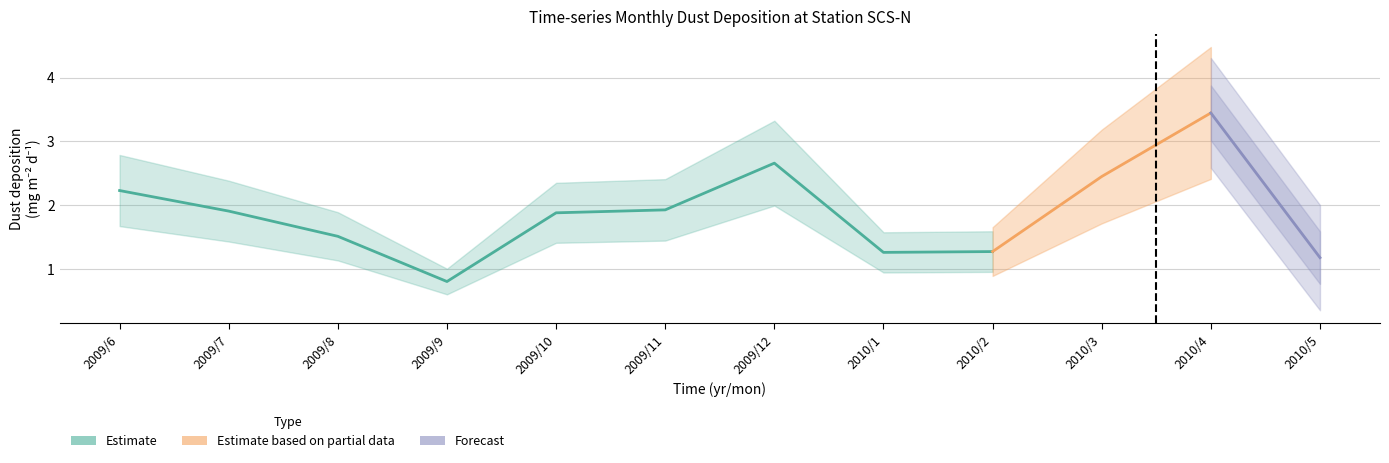

What is the difference between the values at 2010/5 and 2009/8?

0.3